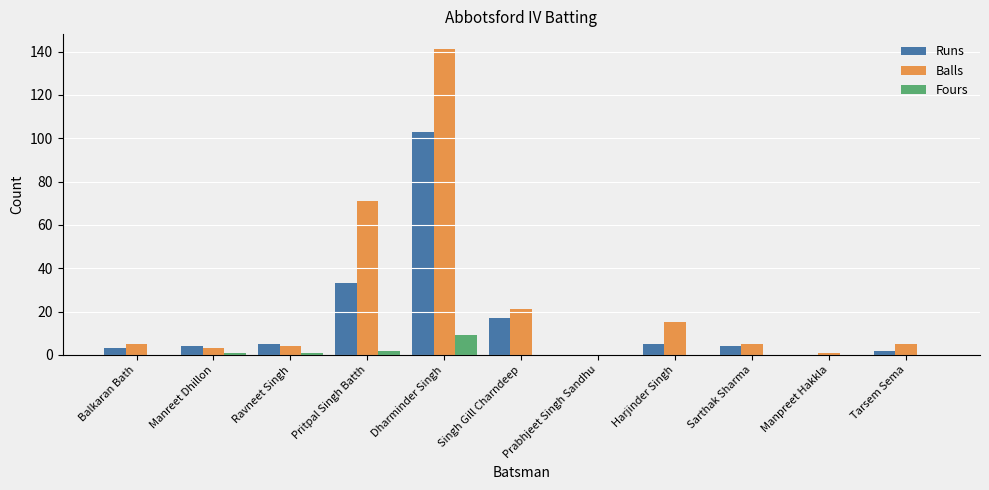

Reading left to right, transcribe all the data shown in this chart.

Runs: Balkaran Bath=3	Manreet Dhillon=4	Ravneet Singh=5	Pritpal Singh Batth=33	Dharminder Singh=103	Singh Gill Charndeep=17	Prabhjeet Singh Sandhu=0	Harjinder Singh=5	Sarthak Sharma=4	Manpreet Hakkla=0	Tarsem Sema=2
Balls: Balkaran Bath=5	Manreet Dhillon=3	Ravneet Singh=4	Pritpal Singh Batth=71	Dharminder Singh=141	Singh Gill Charndeep=21	Prabhjeet Singh Sandhu=0	Harjinder Singh=15	Sarthak Sharma=5	Manpreet Hakkla=1	Tarsem Sema=5
Fours: Balkaran Bath=0	Manreet Dhillon=1	Ravneet Singh=1	Pritpal Singh Batth=2	Dharminder Singh=9	Singh Gill Charndeep=0	Prabhjeet Singh Sandhu=0	Harjinder Singh=0	Sarthak Sharma=0	Manpreet Hakkla=0	Tarsem Sema=0